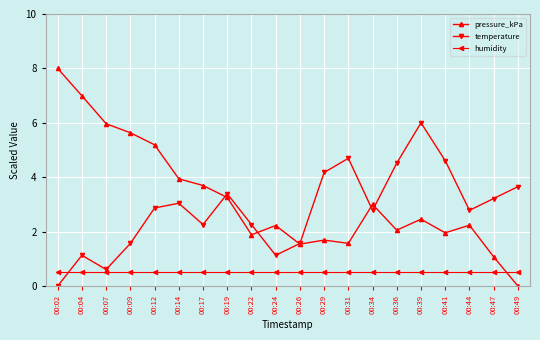

True or false: pressure_kPa has a value of 9.7 at 00:09.

False